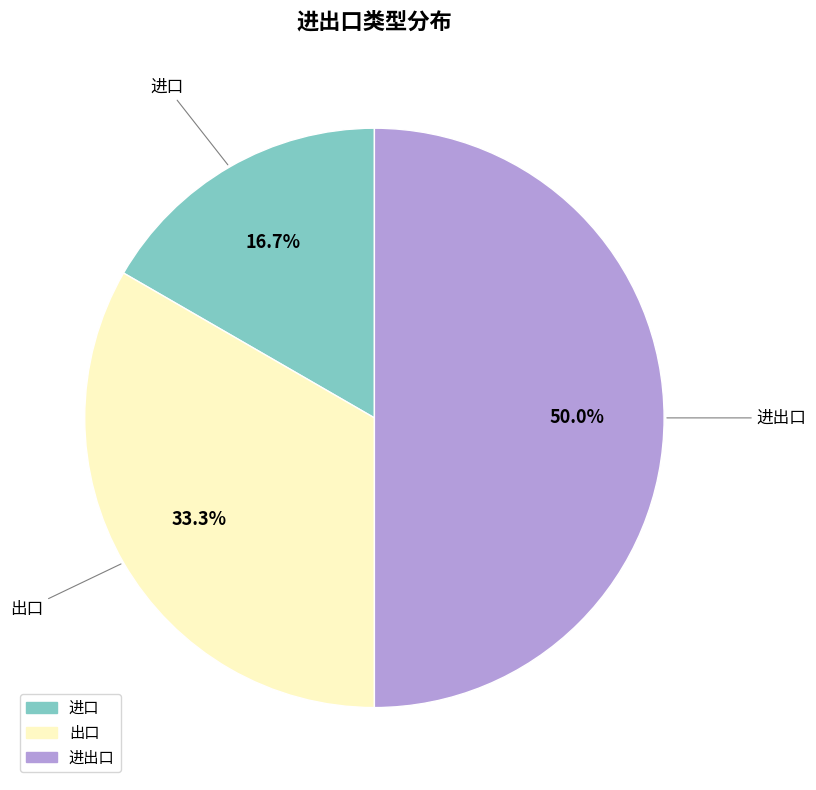

What percentage do 进口 and 进出口 together represent?

66.7%